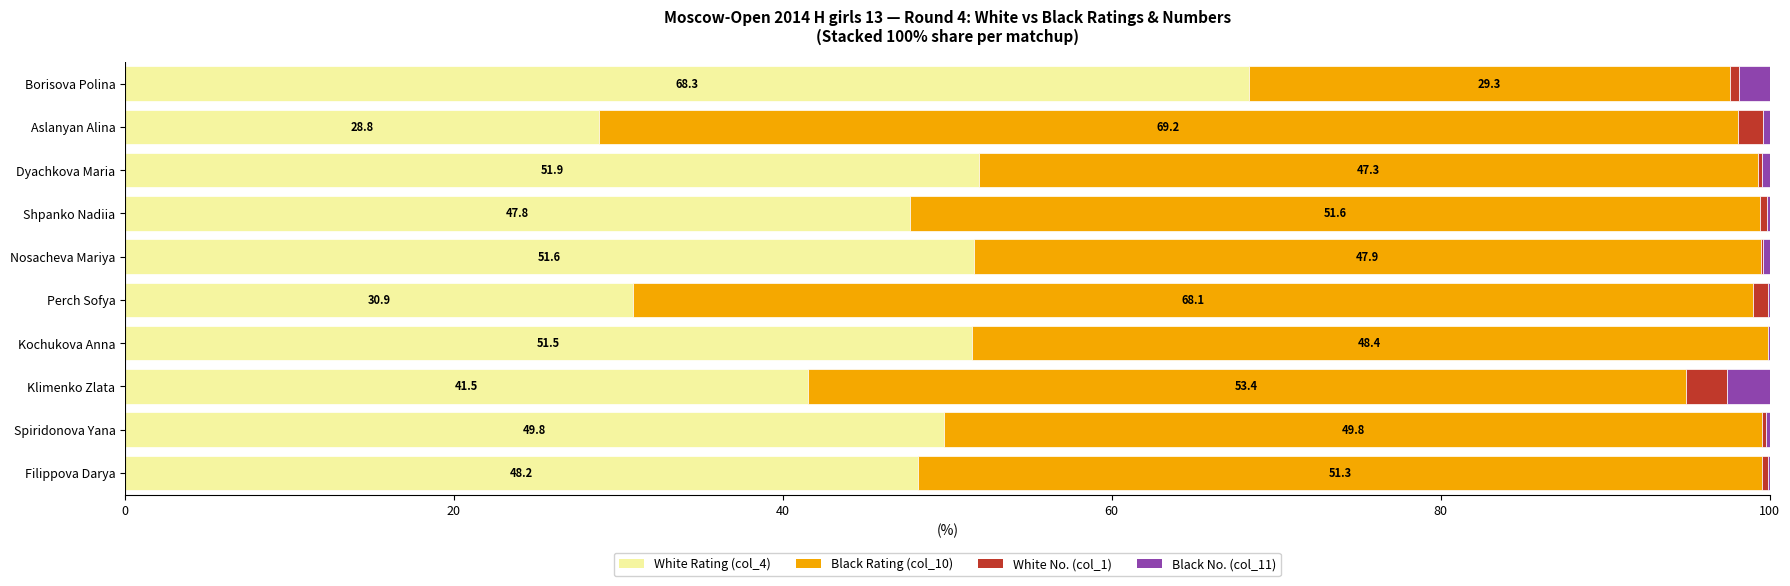

What is the total value across all series at Kochukova Anna?

100.0